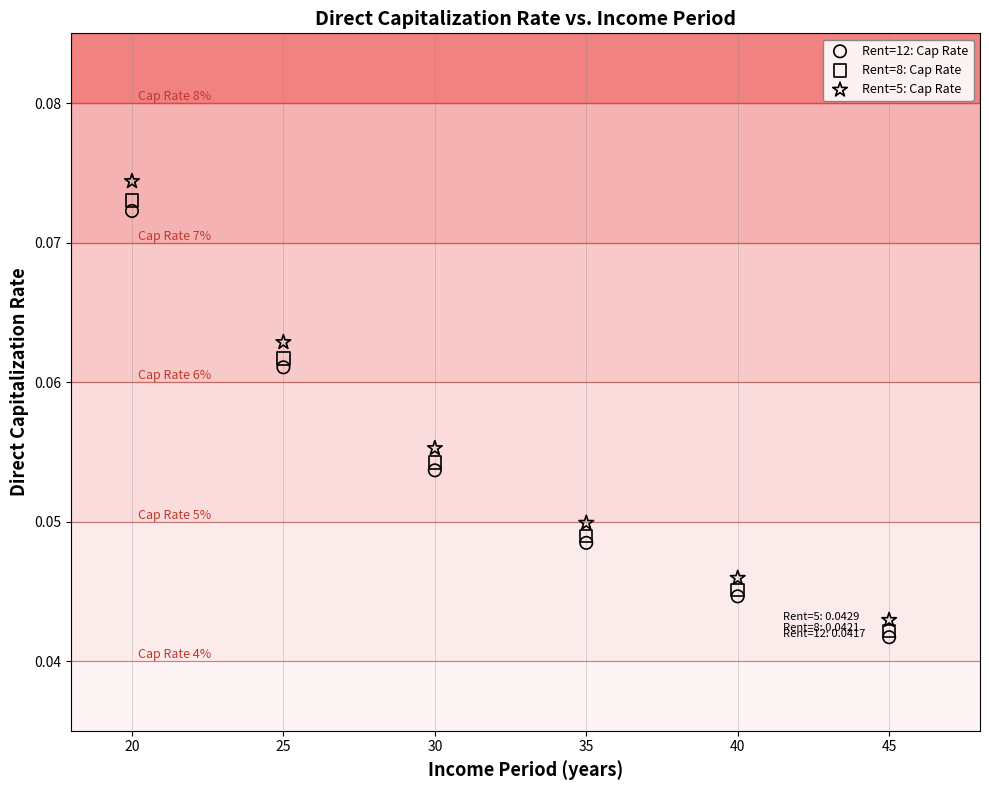

What are all the series names shown in the legend?

Rent=12: Cap Rate, Rent=8: Cap Rate, Rent=5: Cap Rate